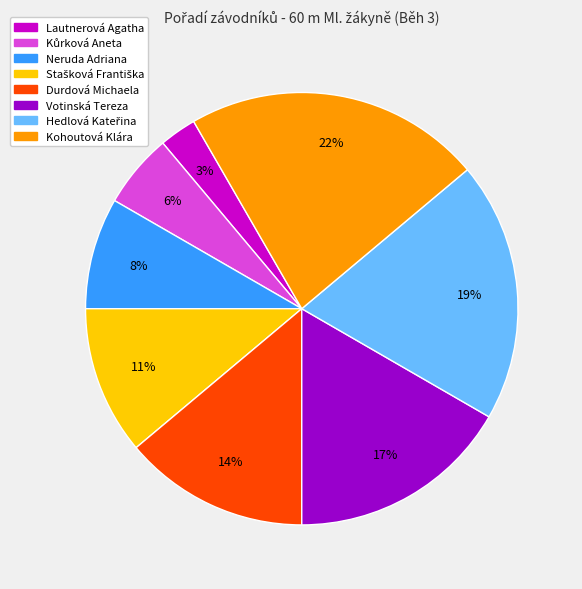

To the nearest percent, what percentage of the pie is Kohoutová Klára?

22%